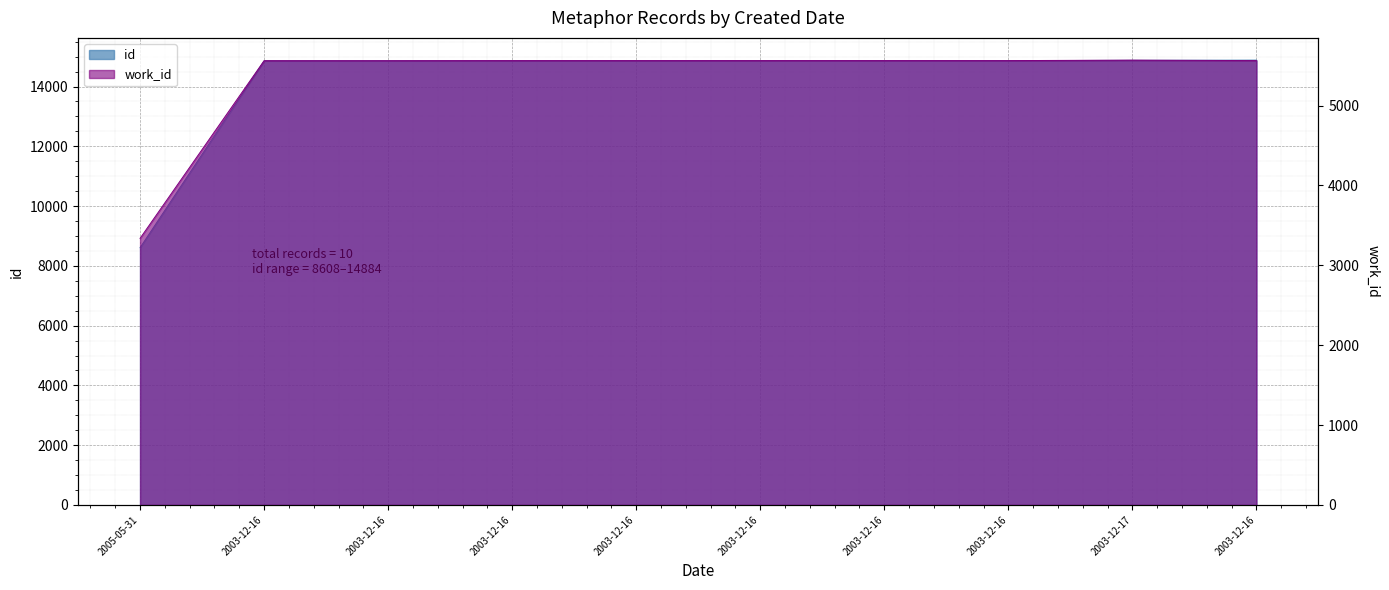

Which category has the highest value across all series?

2003-12-16